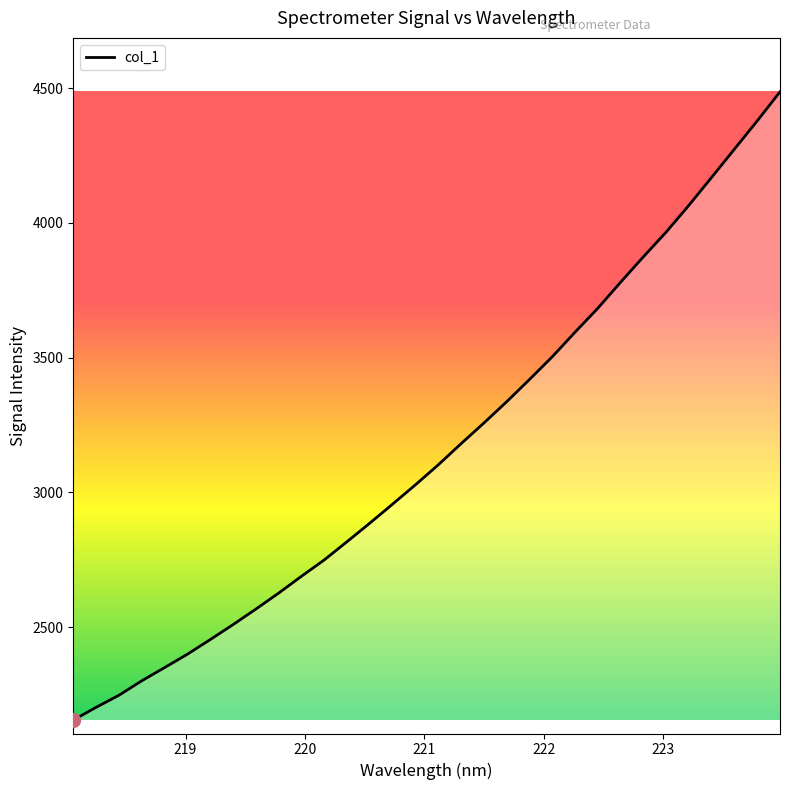

What is the minimum value shown in the chart?

2155.8